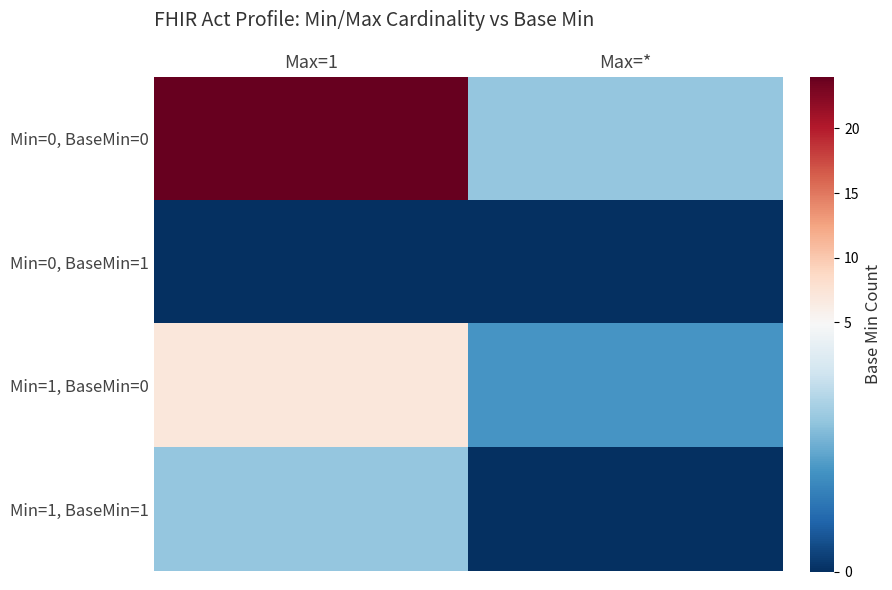

Between Max=1 and Max=*, which series saw the biggest shift?

Min=0, BaseMin=0